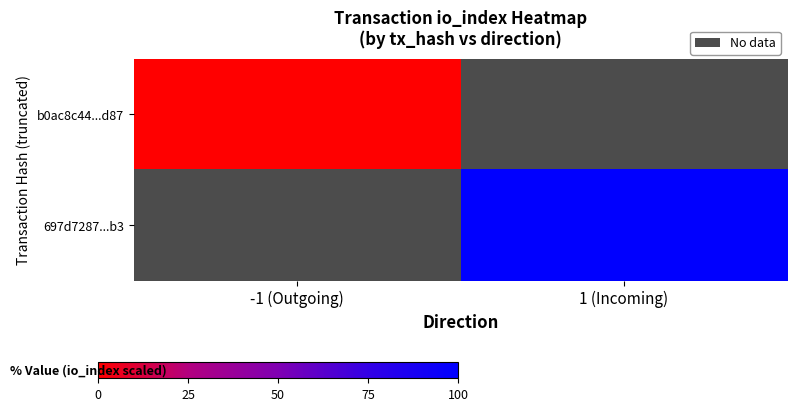

Is it true that b0ac8c44...d87 equals 0.0 at -1 (Outgoing)?

True